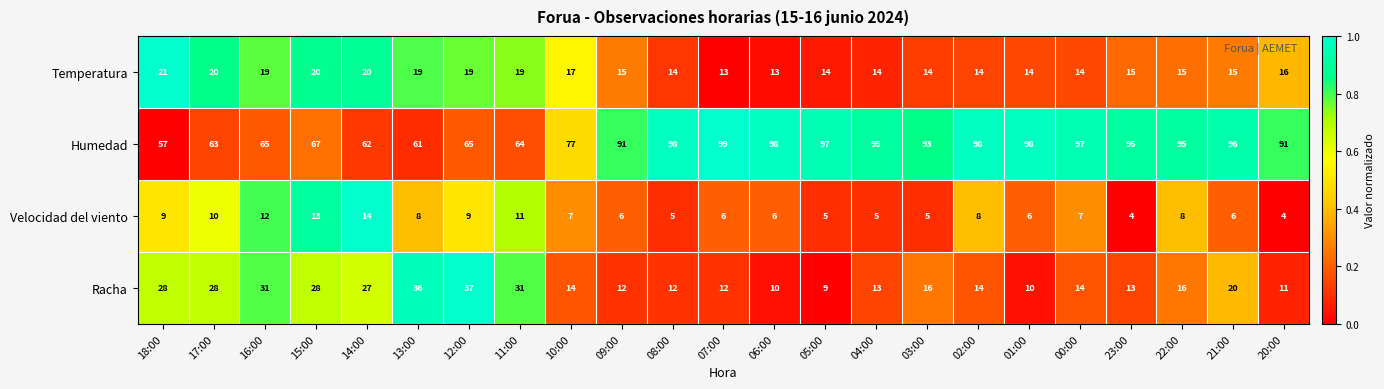

The value of Racha at 01:00 is 10. True or false?

True